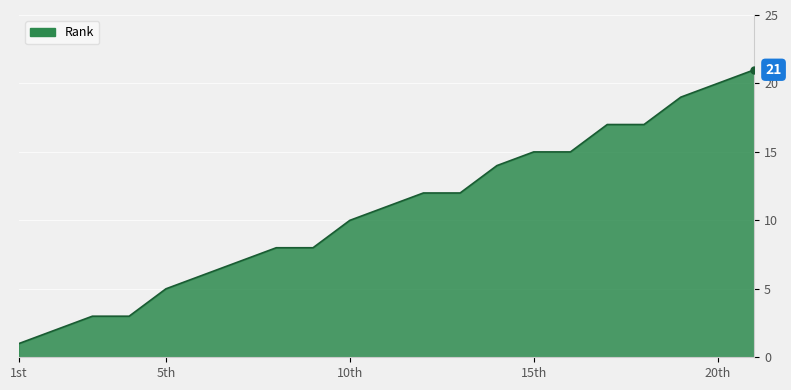

What is the difference between the maximum and minimum values?

20